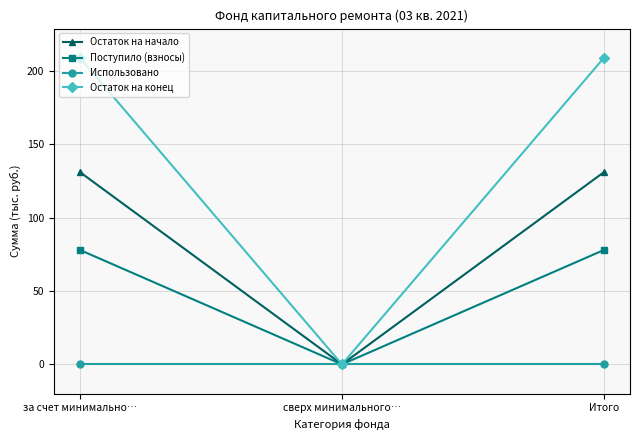

Which series has the largest total across all categories?

Остаток на конец